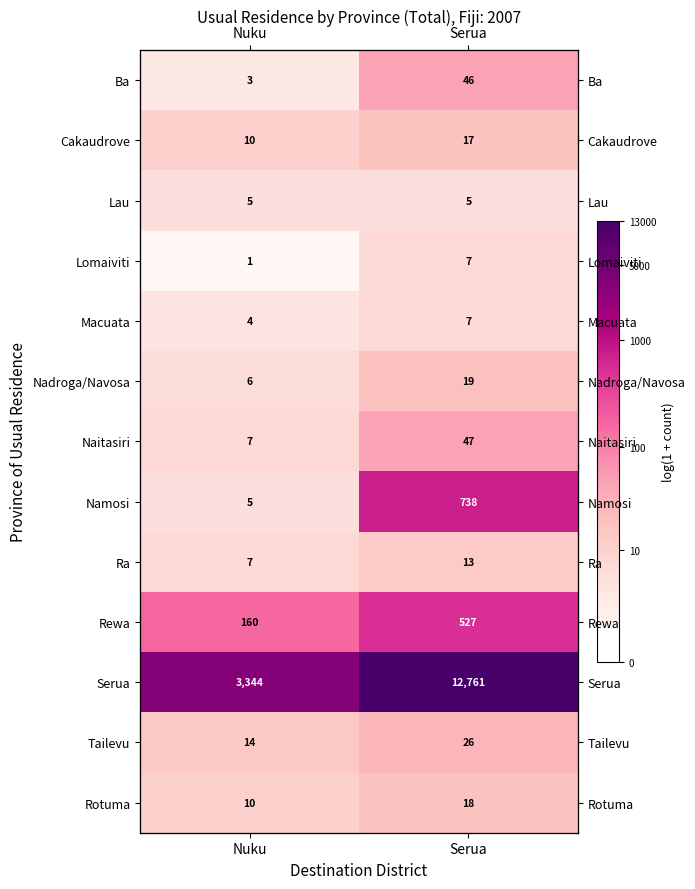

What is the smallest value displayed?

0.7